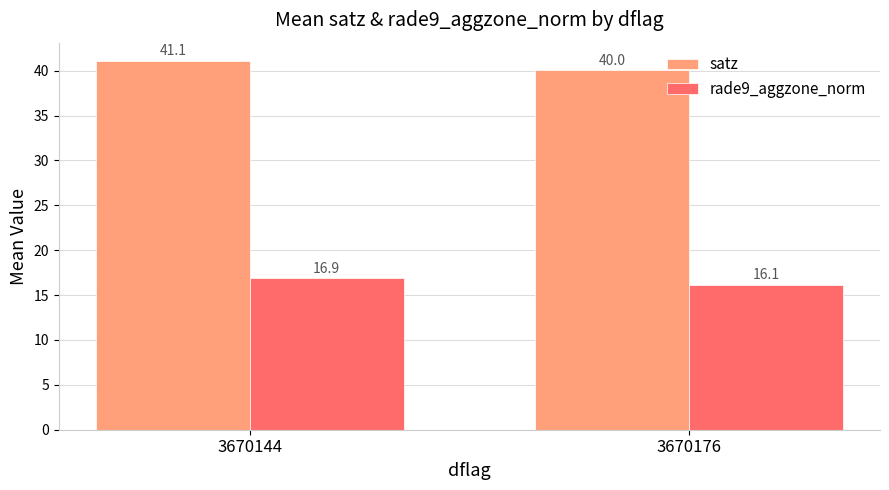

Which label corresponds to the smallest value in the chart?

3670176